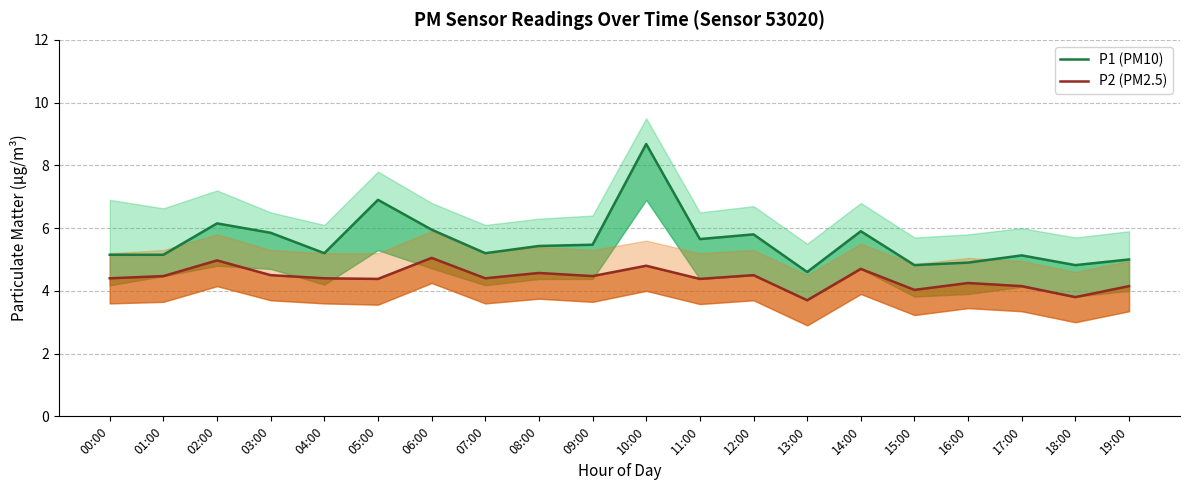

Count the number of data series in this chart.

2